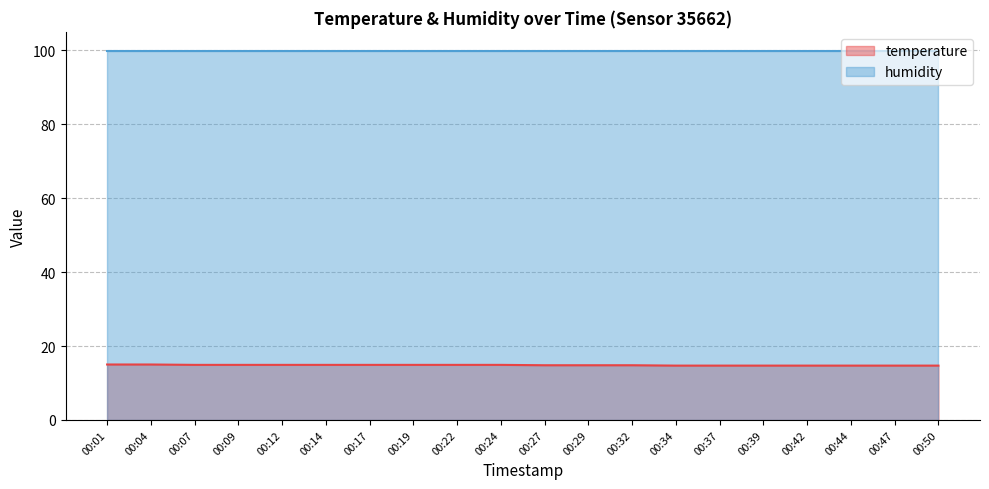

Which label corresponds to the largest value in the chart?

00:01